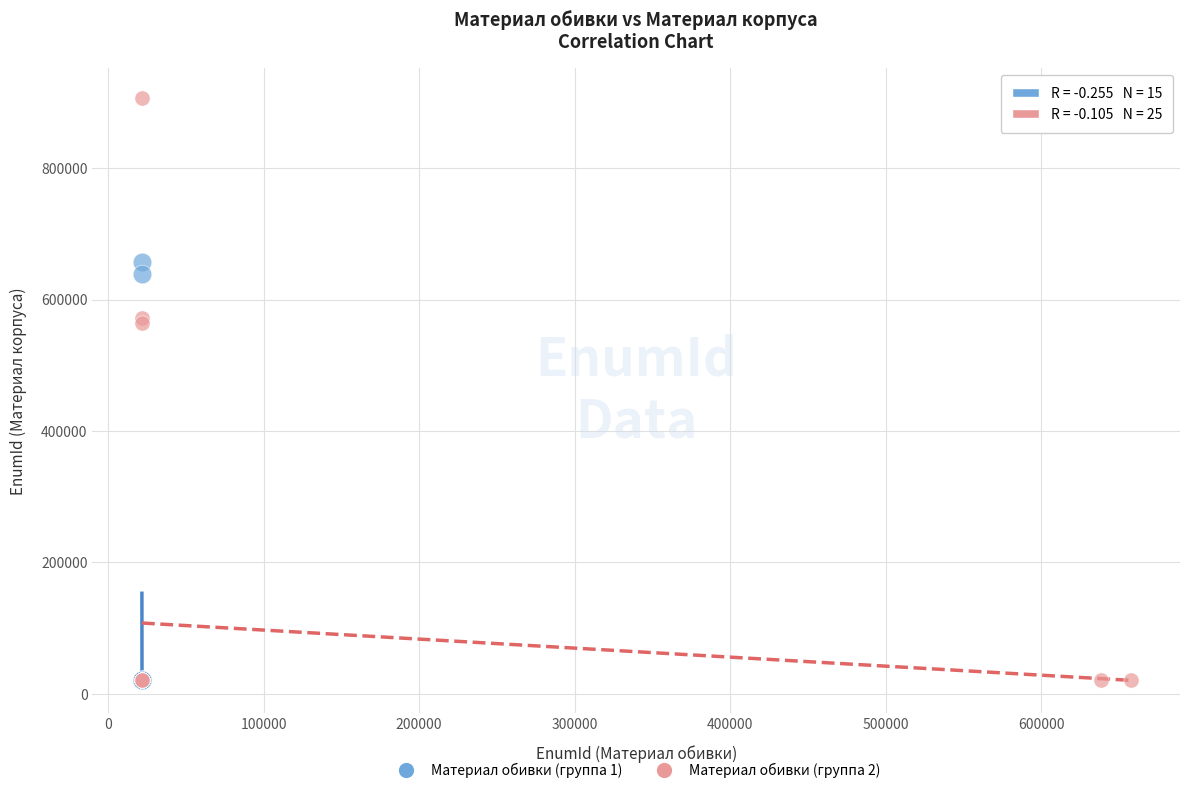

Which series contains the highest Y value?

Материал обивки (группа 2)